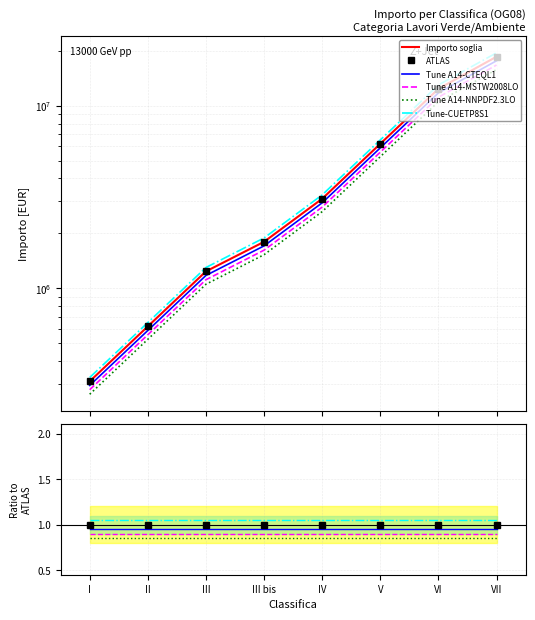

The value of Tune A14-MSTW2008LO at V is 0.5. True or false?

False